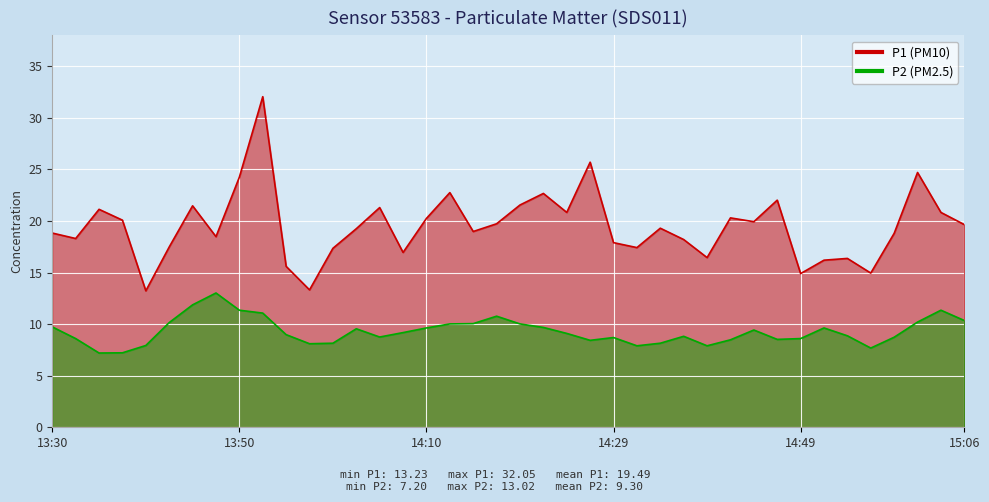

Reading right to left, extract all data points from this chart.

P1: 15:06=19.6	15:03=20.8	15:01=24.7	14:59=18.8	14:56=14.9	14:54=16.4	14:51=16.2	14:49=14.9	14:46=22.0	14:44=19.9	14:41=20.3	14:39=16.4	14:36=18.2	14:34=19.3	14:32=17.4	14:29=17.9	14:27=25.7	14:24=20.8	14:22=22.7	14:19=21.6	14:17=19.7	14:14=19.0	14:12=22.8	14:10=20.2	14:07=16.9	14:05=21.3	14:02=19.2	14:00=17.4	13:57=13.3	13:55=15.6	13:52=32.0	13:50=24.2	13:47=18.5	13:45=21.5	13:43=17.5	13:40=13.2	13:38=20.1	13:35=21.1	13:33=18.3	13:30=18.8
P2: 15:06=10.3	15:03=11.3	15:01=10.2	14:59=8.7	14:56=7.7	14:54=8.9	14:51=9.6	14:49=8.6	14:46=8.5	14:44=9.4	14:41=8.5	14:39=7.9	14:36=8.8	14:34=8.2	14:32=7.9	14:29=8.7	14:27=8.4	14:24=9.1	14:22=9.7	14:19=10.0	14:17=10.8	14:14=10.1	14:12=10.0	14:10=9.6	14:07=9.2	14:05=8.8	14:02=9.6	14:00=8.2	13:57=8.1	13:55=9.0	13:52=11.1	13:50=11.3	13:47=13.0	13:45=11.9	13:43=10.2	13:40=7.9	13:38=7.2	13:35=7.2	13:33=8.6	13:30=9.7